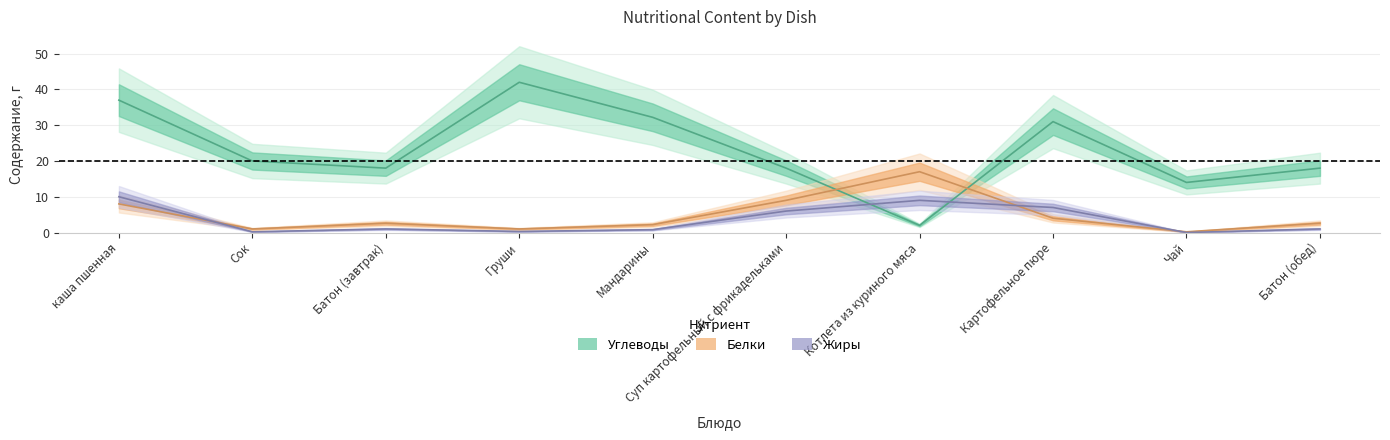

Reading left to right, transcribe all the data shown in this chart.

Белки: 8.0	1.0	2.6	1.0	2.2	9.0	17.0	4.0	0.2	2.6
Жиры: 10.0	0.2	1.0	0.3	0.8	6.0	9.0	7.0	0.0	1.0
Углеводы: 37.0	20.0	18.0	42.0	32.2	18.0	2.0	31.0	14.0	18.0